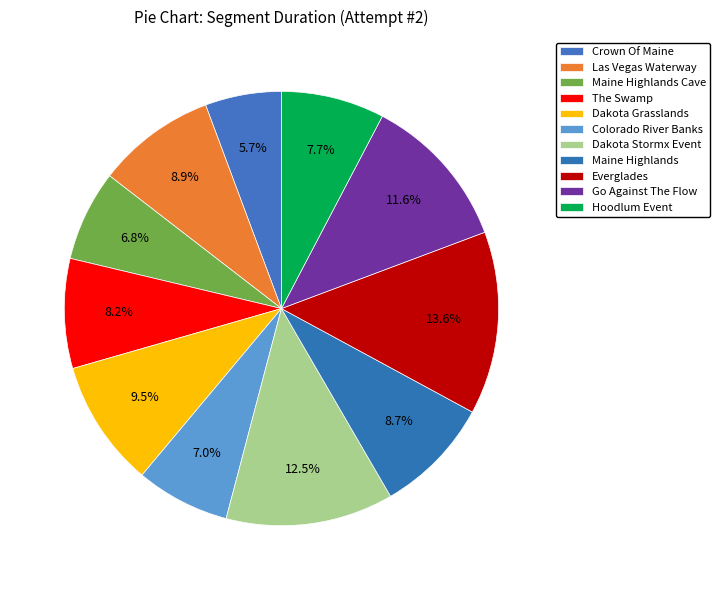

To the nearest percent, what percentage of the pie is Hoodlum Event?

8%